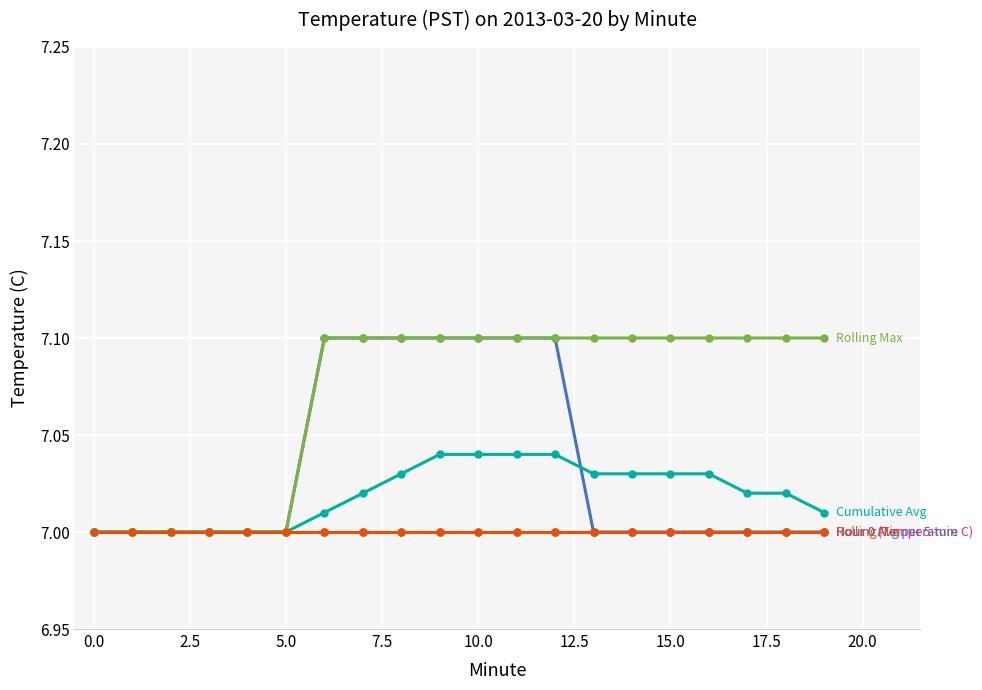

How many lines are shown in the chart?

5